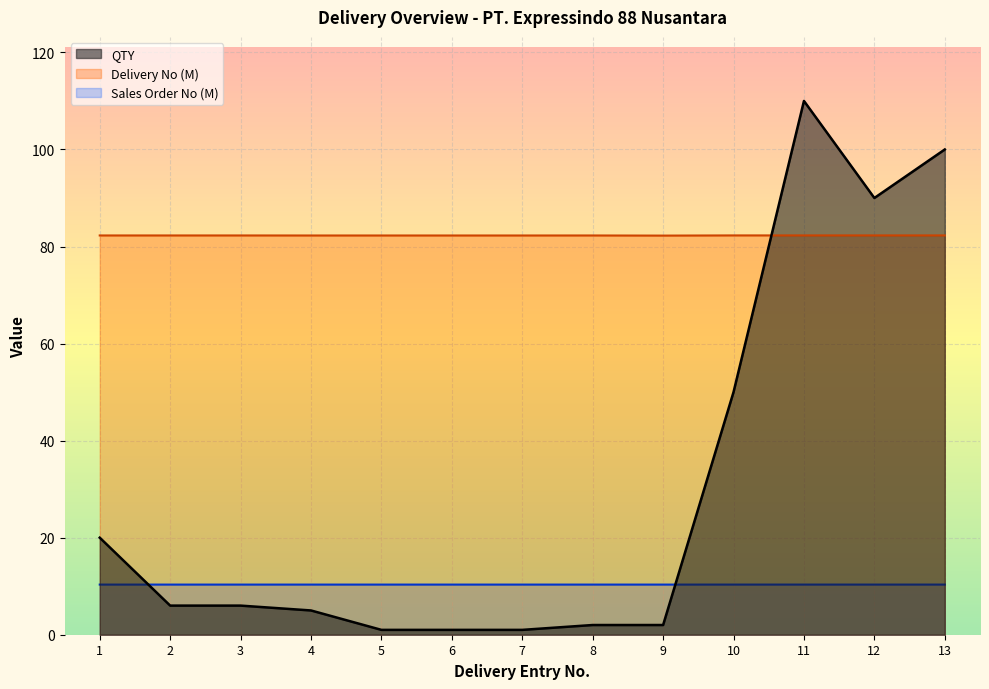

Where is the first local maximum for QTY?

11